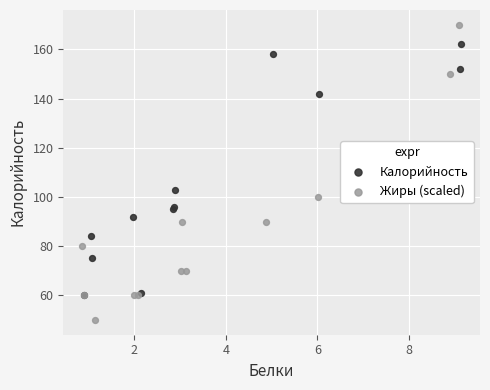

Which series reaches the minimum Y coordinate?

Жиры (scaled)